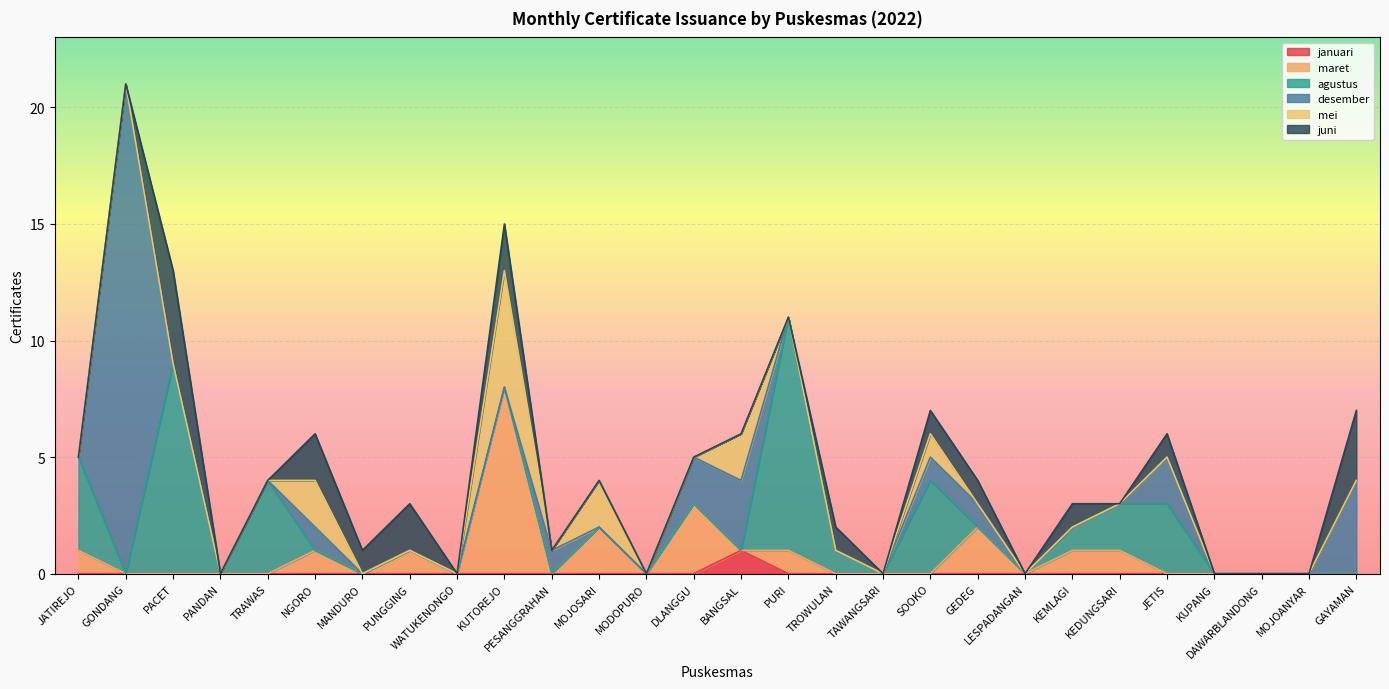

At which category is the sum across all series the highest?

GONDANG